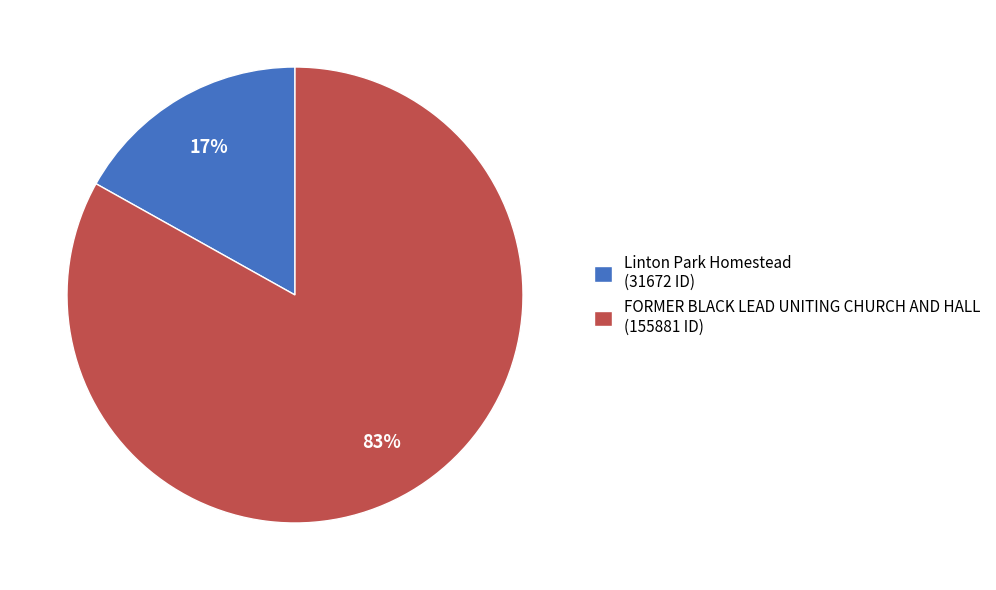

Which slice is the largest?

FORMER BLACK LEAD UNITING CHURCH AND HALL